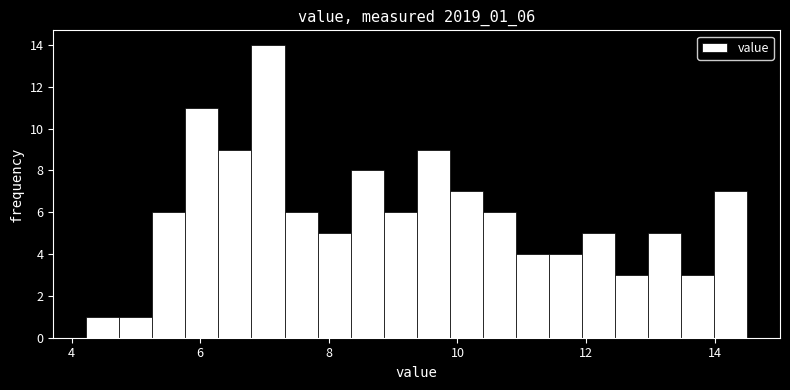

Read against the x-axis, roughly where is the centre of the tallest bar?

7.0